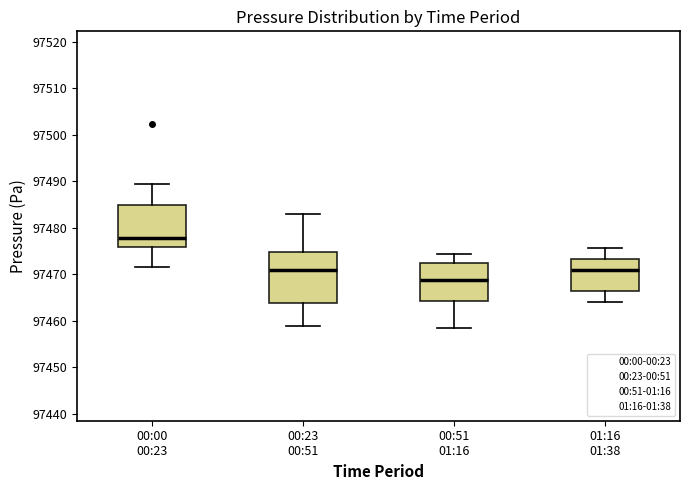

Reading left to right, read every box against the y-axis: the position of its median line, the range the box covers, and the ends of its whiskers. The values are not printed on the chart, so give them approximately, as read against the axis.

00:00 00:23: median 97478, box 97476 to 97485, whiskers 97472 to 97489
00:23 00:51: median 97471, box 97464 to 97475, whiskers 97459 to 97483
00:51 01:16: median 97469, box 97464 to 97472, whiskers 97459 to 97474
01:16 01:38: median 97471, box 97467 to 97473, whiskers 97464 to 97476